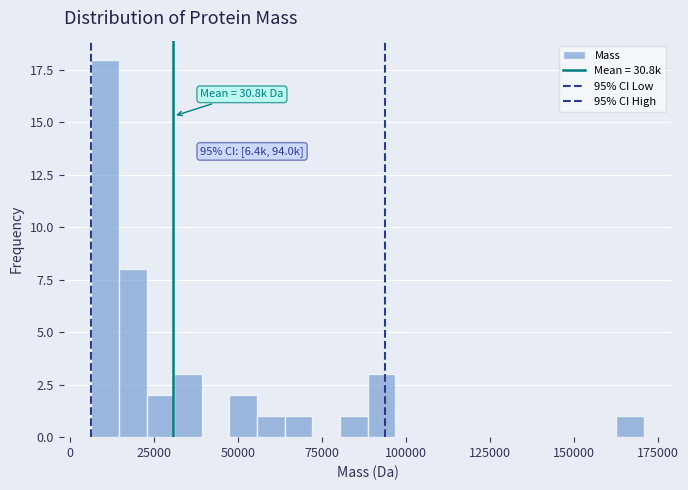

Around what value on the x-axis is the tallest bar? Give the approximate position of its centre, as read against the axis.

10000